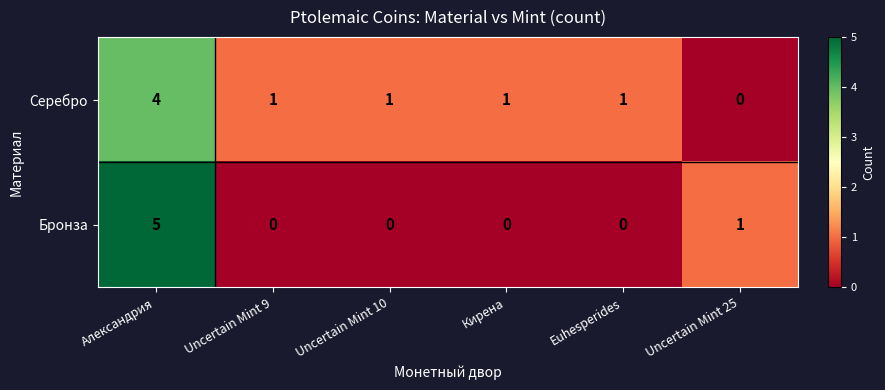

What is the difference between the maximum and minimum values in the Бронза series?

5